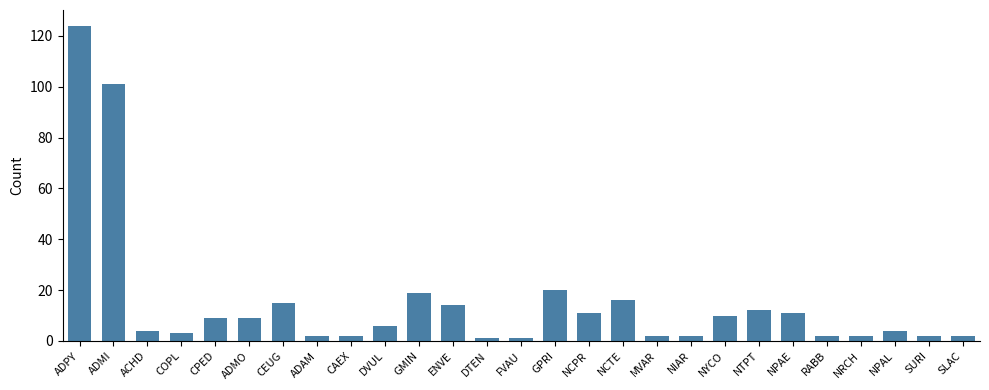

Reading left to right, extract all data points from this chart.

124	101	4	3	9	9	15	2	2	6	19	14	1	1	20	11	16	2	2	10	12	11	2	2	4	2	2